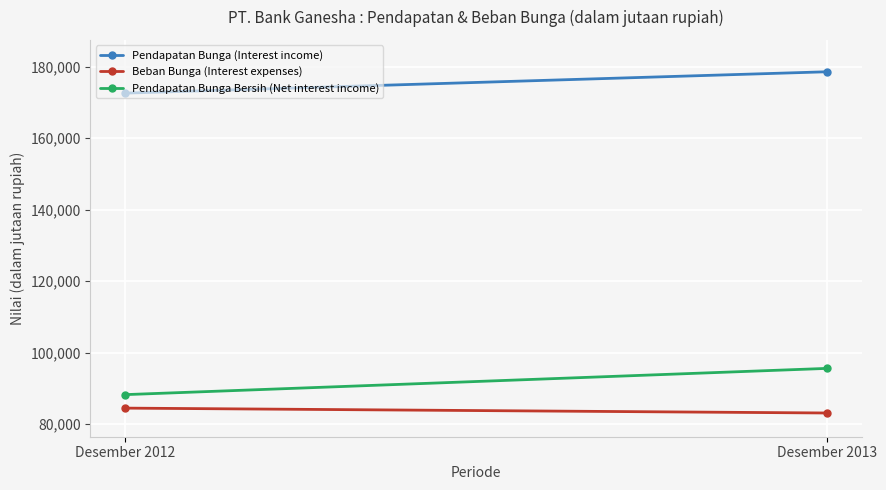

Where is Pendapatan Bunga (Interest income) nearest to the value 175632?

Desember 2012